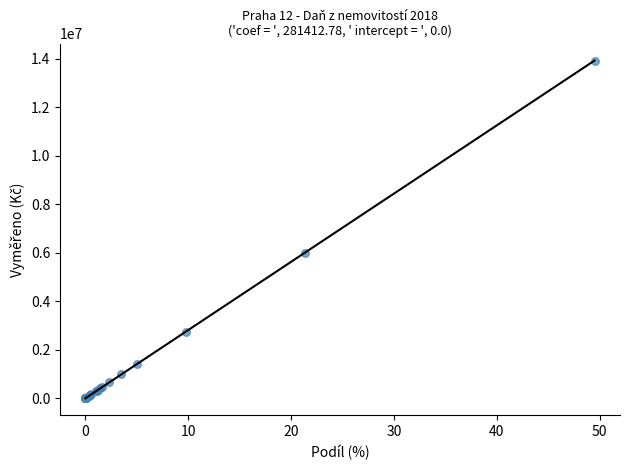

What Y value in the scatter plot is closest to 6966373?

6010976.9